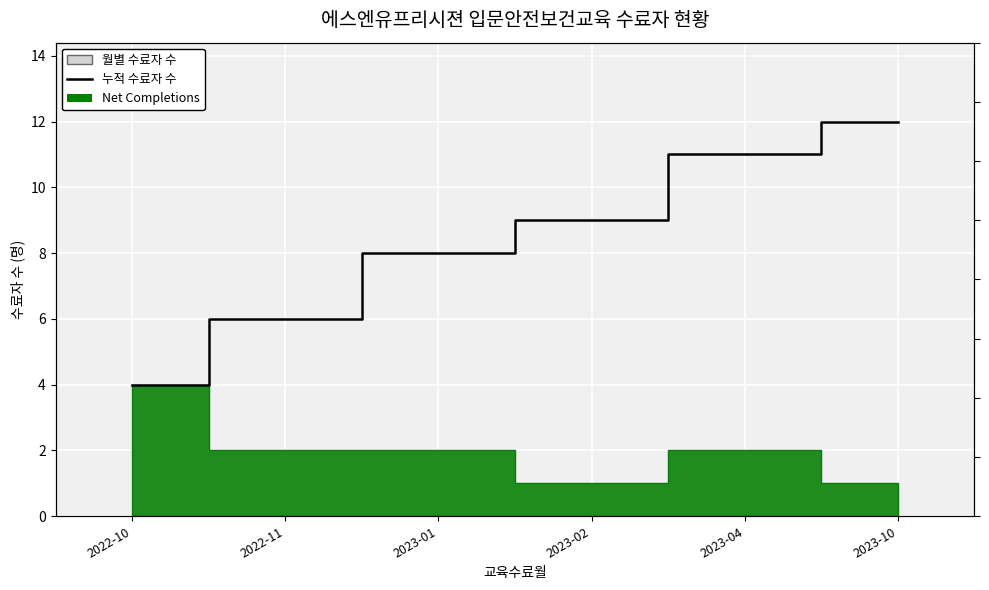

Reading left to right, transcribe all the data shown in this chart.

4	6	8	9	11	12